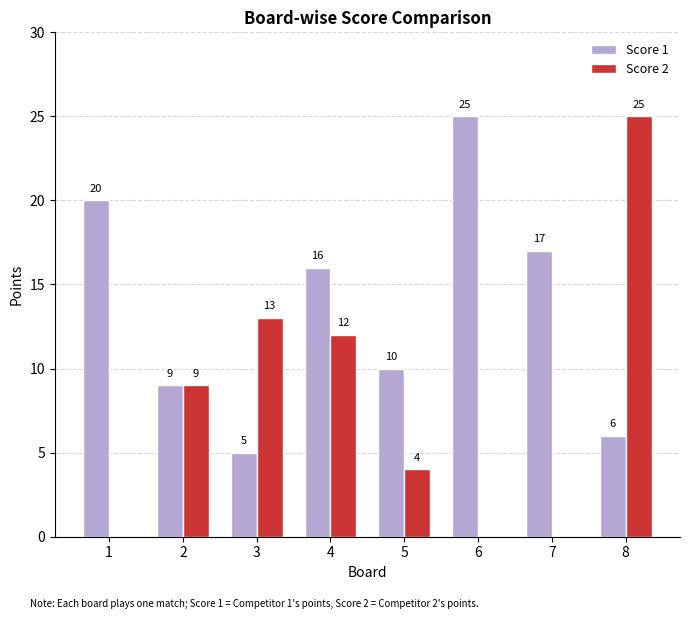

Which series changed the most between 6 and 7?

Score 1